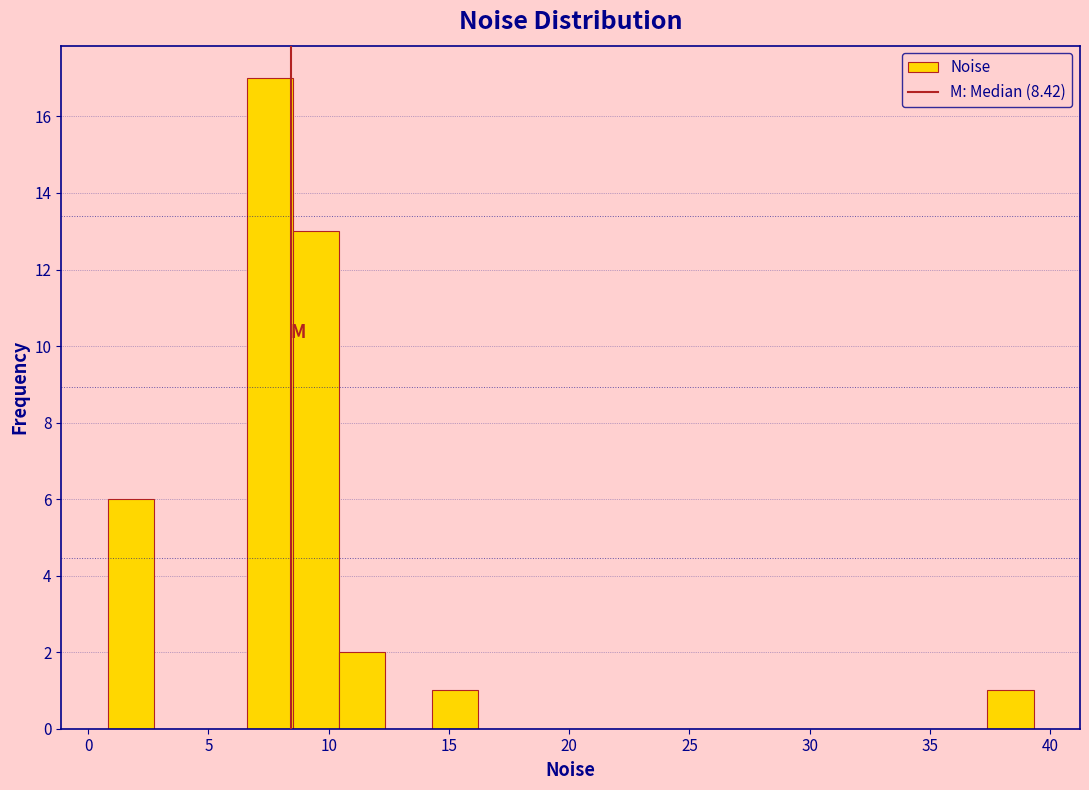

Around what value on the x-axis is the tallest bar? Give the approximate position of its centre, as read against the axis.

7.5